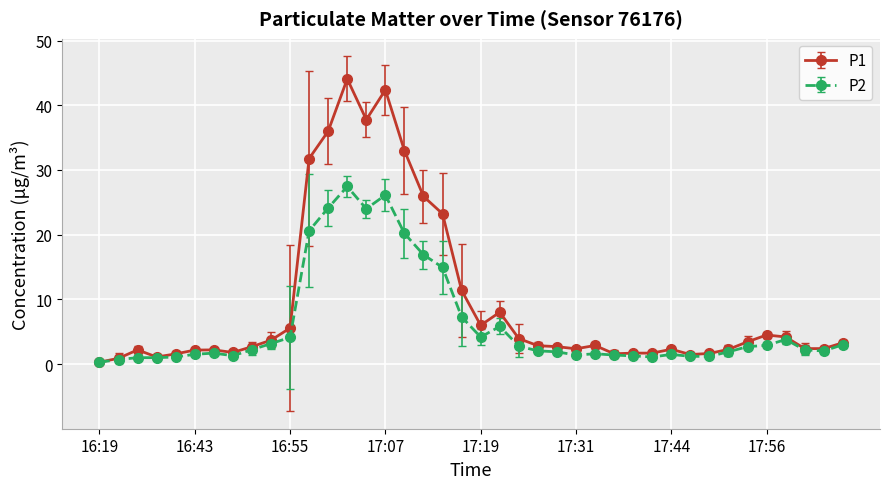

Which series has the widest spread of values?

P1